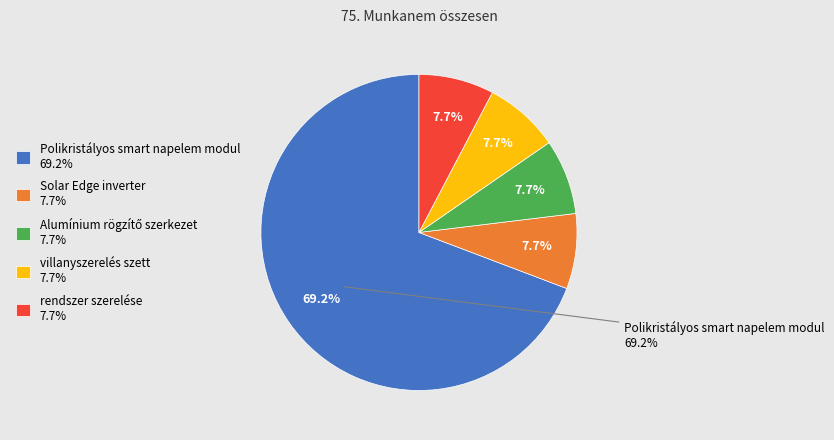

What percentage is the rendszer szerelése slice, to the nearest percent?

8%